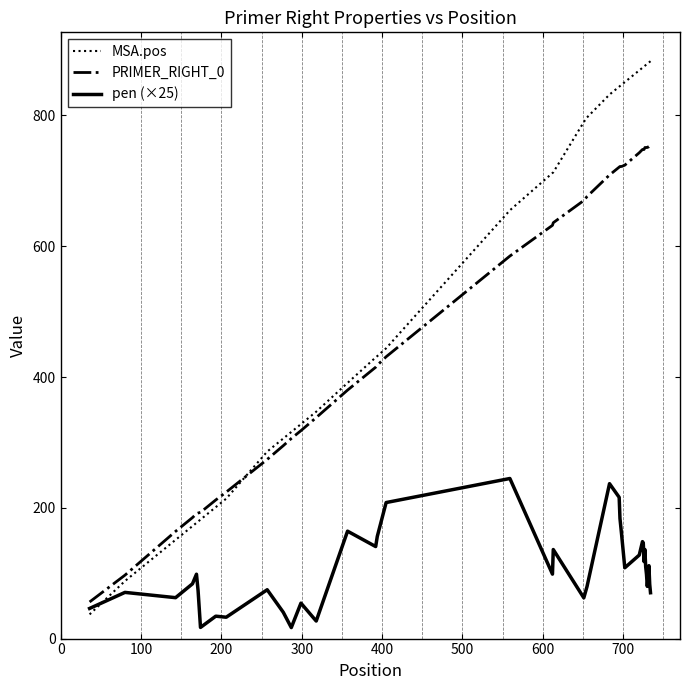

What is the average value of the PRIMER_RIGHT_0 series?

512.2